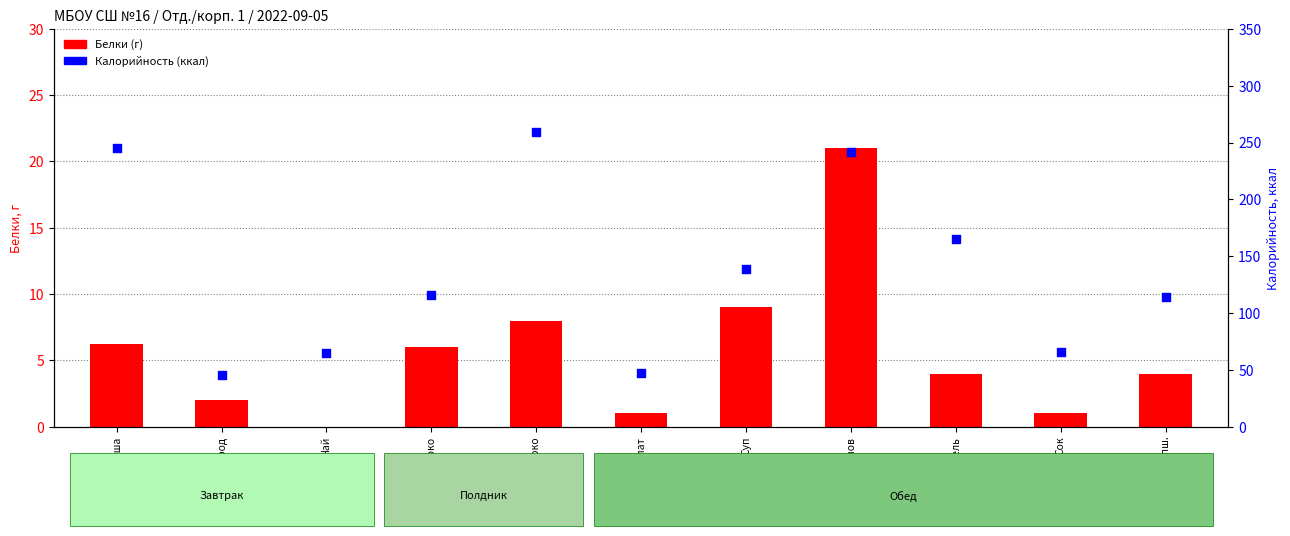

Is the value of Белки (г) at Чай greater than the value of Калорийность (ккал) at Бефстроганов?

No